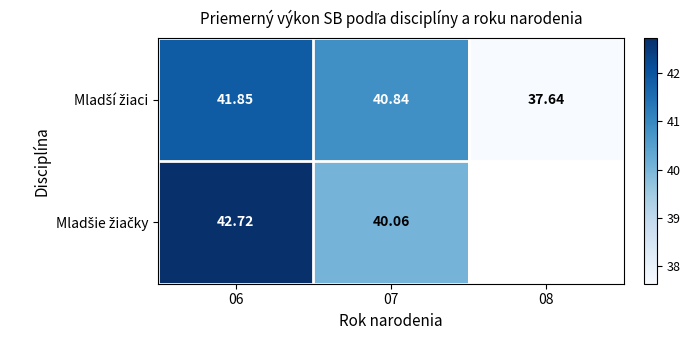

At which category is the sum across all series the highest?

06